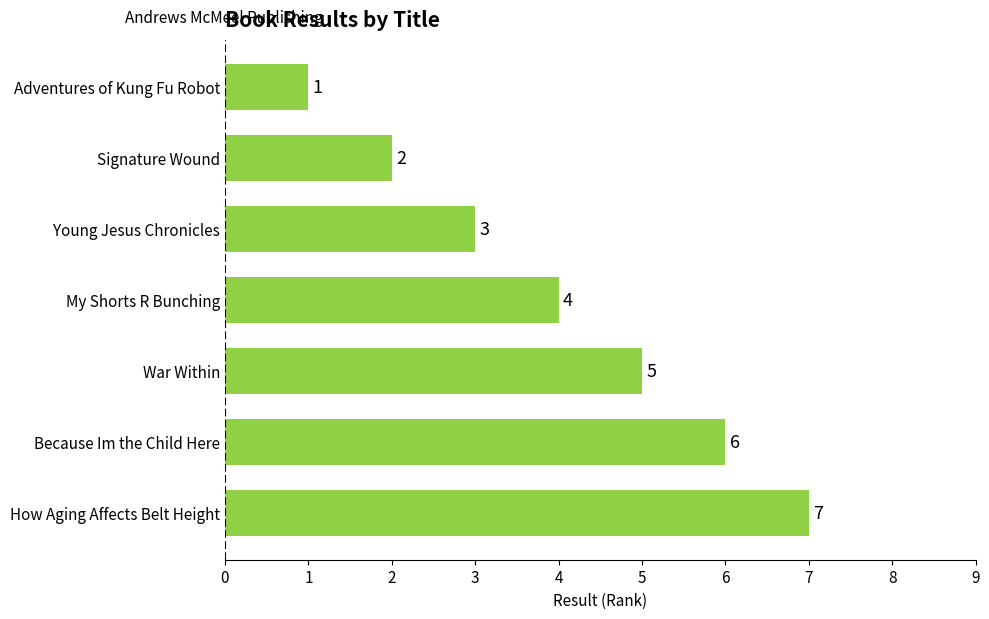

Rank the categories by value from lowest to highest.

Adventures of Kung Fu Robot, Signature Wound, Young Jesus Chronicles, My Shorts R Bunching, War Within, Because Im the Child Here, How Aging Affects Belt Height